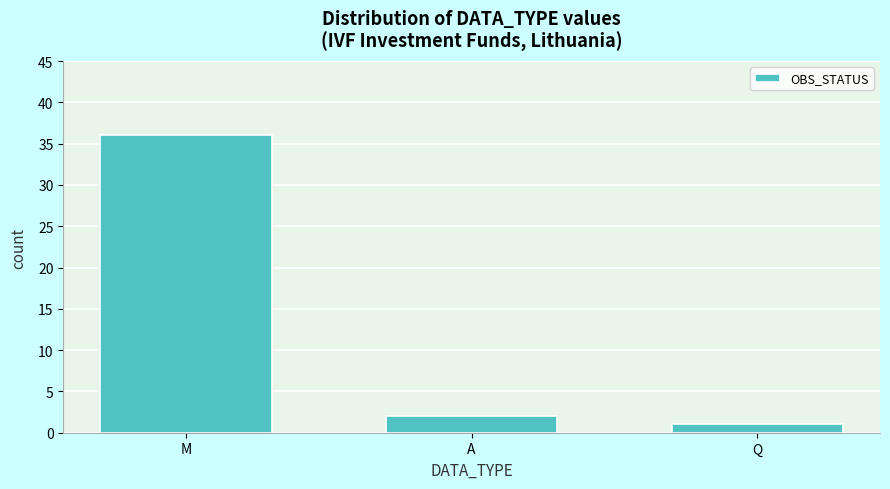

Reading left to right, what are all the values shown in this chart?

M=36	A=2	Q=1